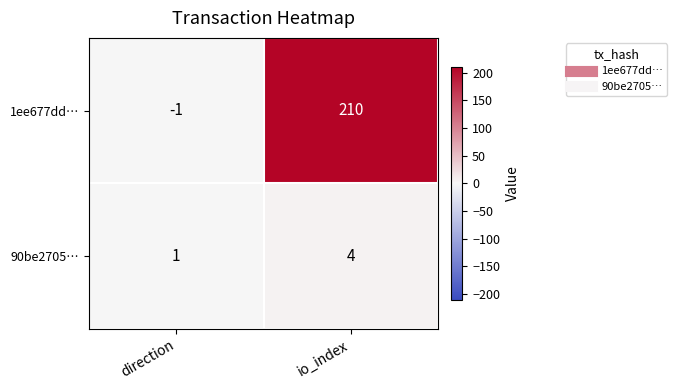

What is the sum of the 90be2705… values at io_index and direction?

5